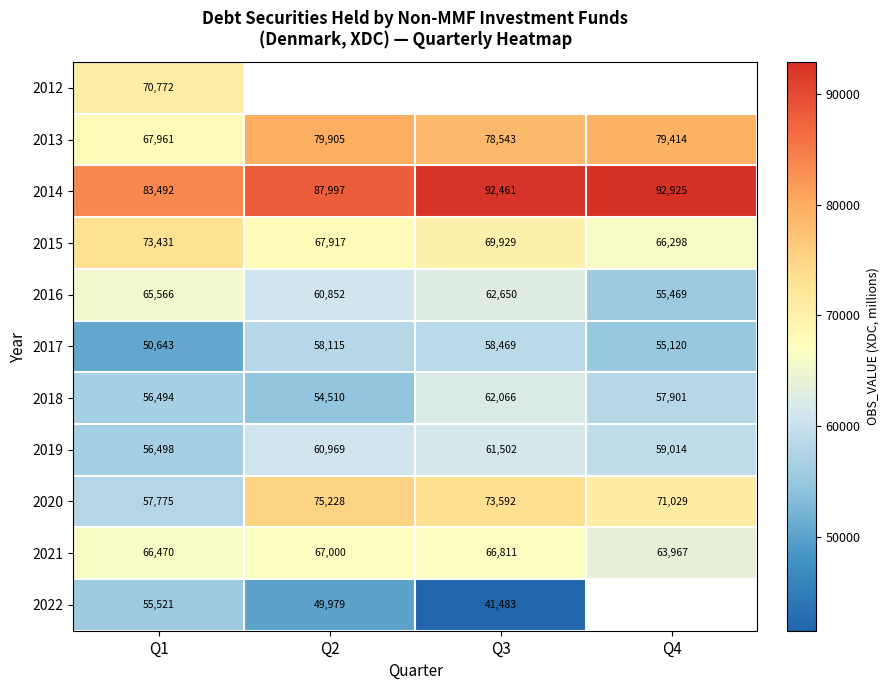

What is the greatest value displayed?

92925.0